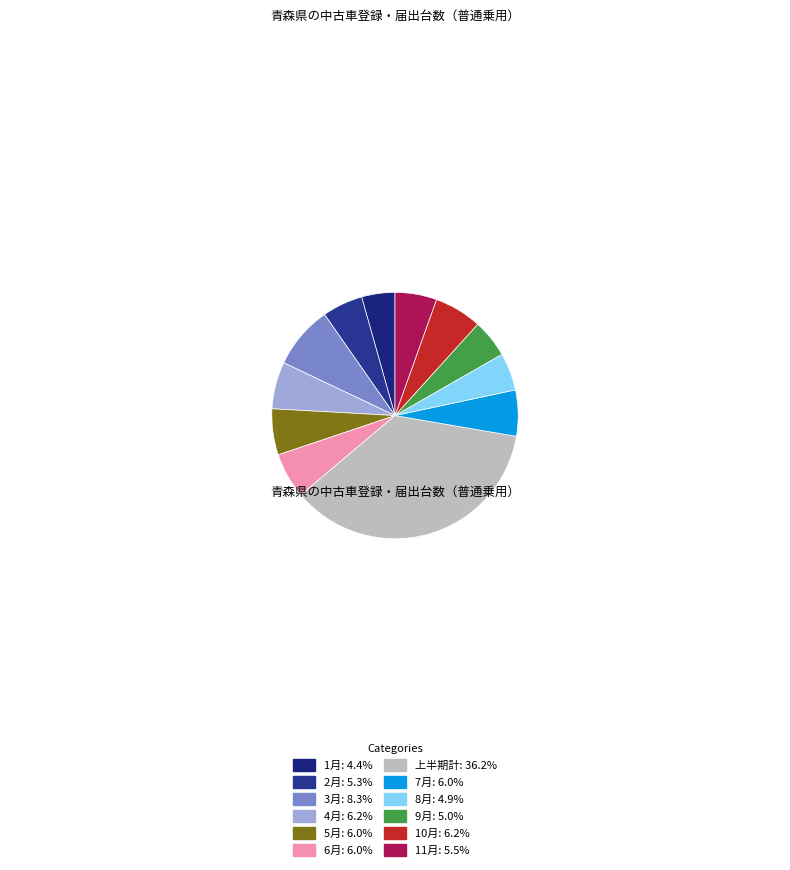

How many segments does this pie chart have?

12